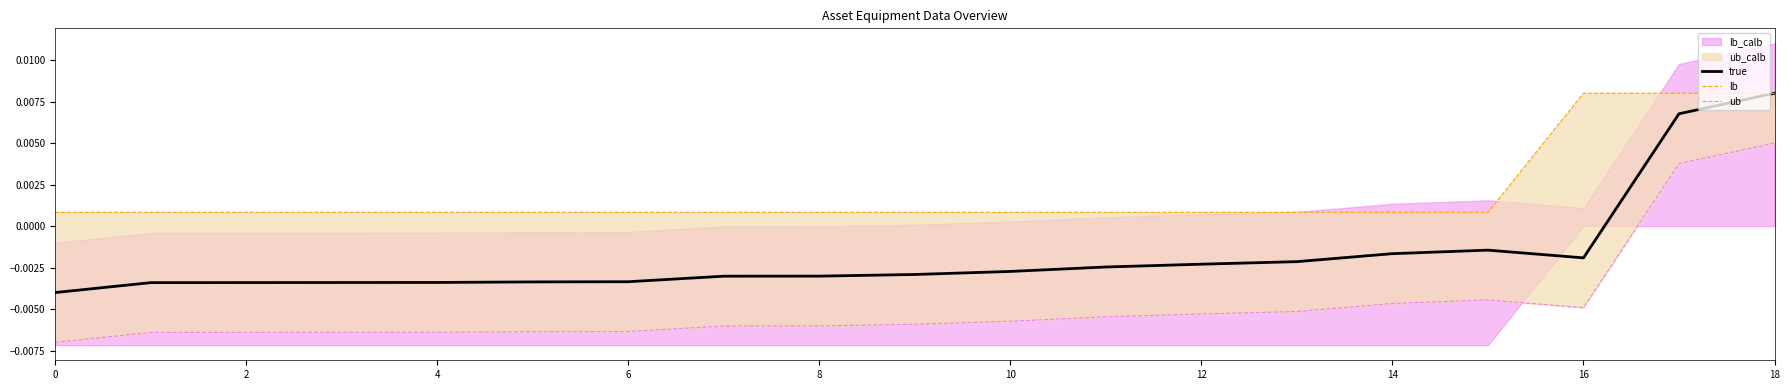

At which category is the sum across all series the highest?

18